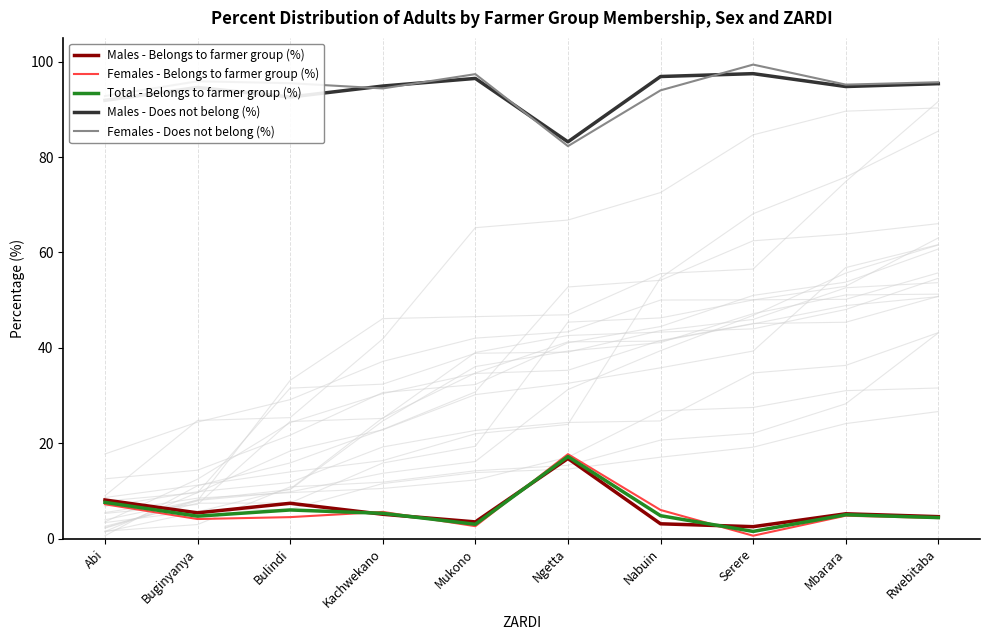

Is the value of Females - Does not belong (%) at Buginyanya greater than the value of Total - Belongs to farmer group (%) at Buginyanya?

Yes